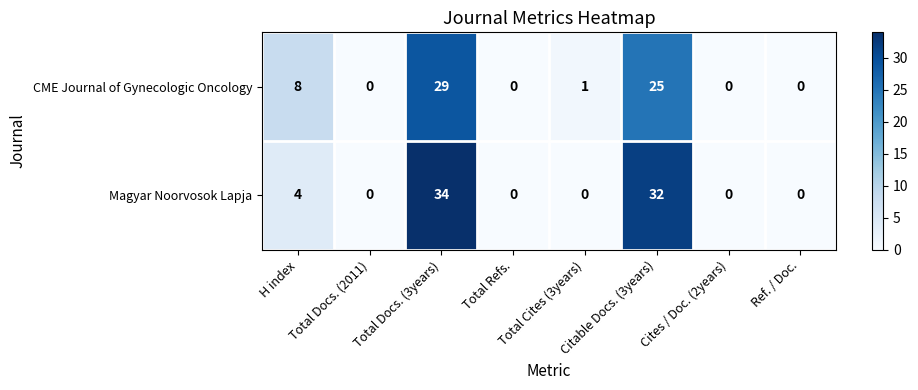

What is the difference between the maximum and minimum values in the CME Journal of Gynecologic Oncology series?

29